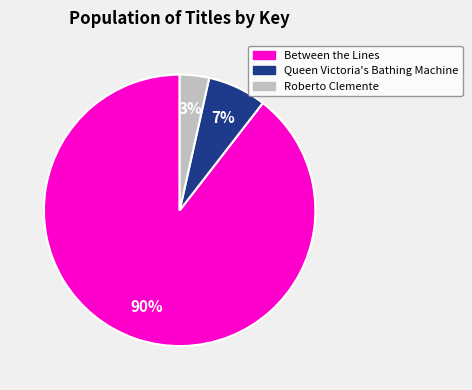

Does any single category account for the majority?

Yes